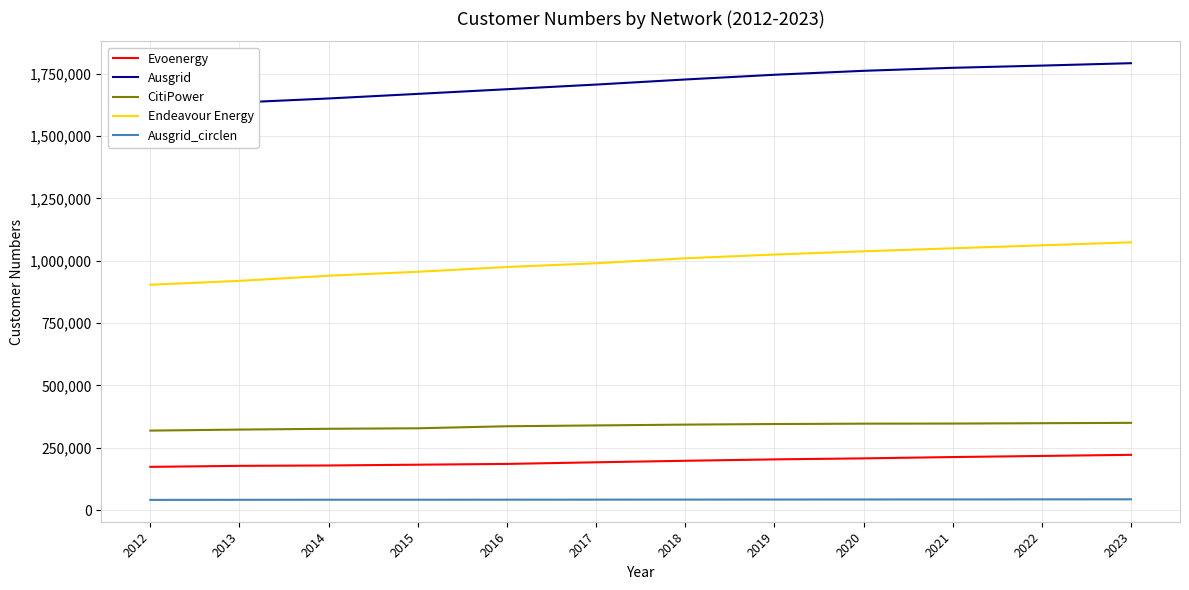

Reading left to right, what are all the values shown in this chart?

Evoenergy: 173186.0	177255.0	178710.0	181851.0	184961.5	191482.0	197537.0	203157.0	207237.0	212505.0	216948.0	221429.0
Ausgrid: 1621658.5	1635052.5	1651159.5	1669558.5	1688281.7	1706913.5	1727294.0	1746274.0	1762079.0	1774204.0	1783052.0	1792704.0
CitiPower: 318643.2	322735.8	325917.2	327907.2	336070.0	339400.0	342669.0	345009.0	346468.0	346855.0	348303.0	349689.0
Endeavour Energy: 903746.7	919384.8	940028.5	955832.5	975000.0	990000.0	1010000.0	1025000.0	1038000.0	1050000.0	1062000.0	1074000.0
Ausgrid_circlen: 40626.3	40963.5	41271.5	41323.6	41453.2	41642.3	41847.0	42007.0	42294.5	42484.8	42714.1	42927.2